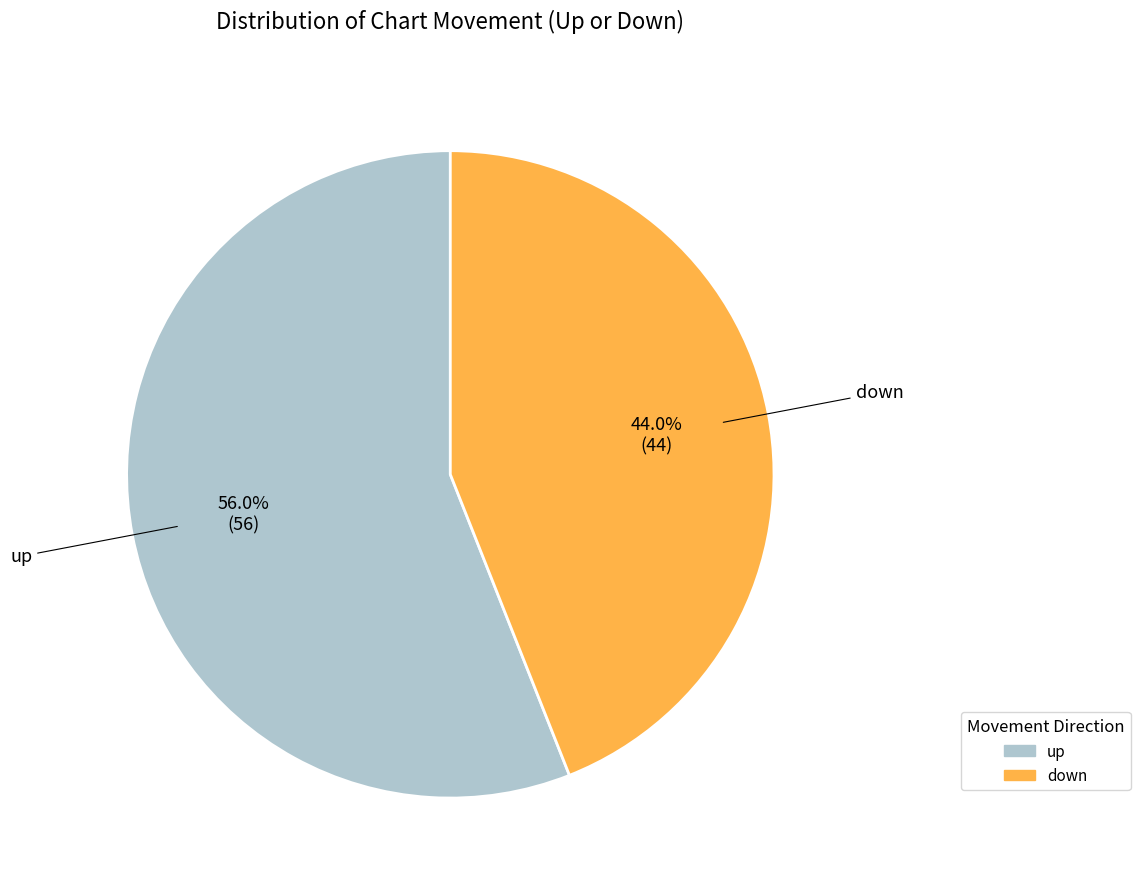

What is the largest slice in the pie chart?

up